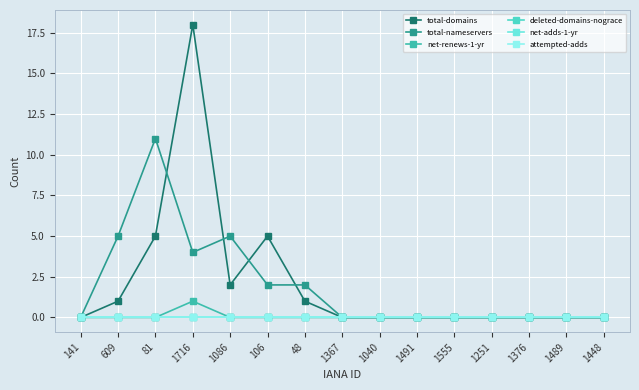

Does the chart have visible grid lines?

Yes